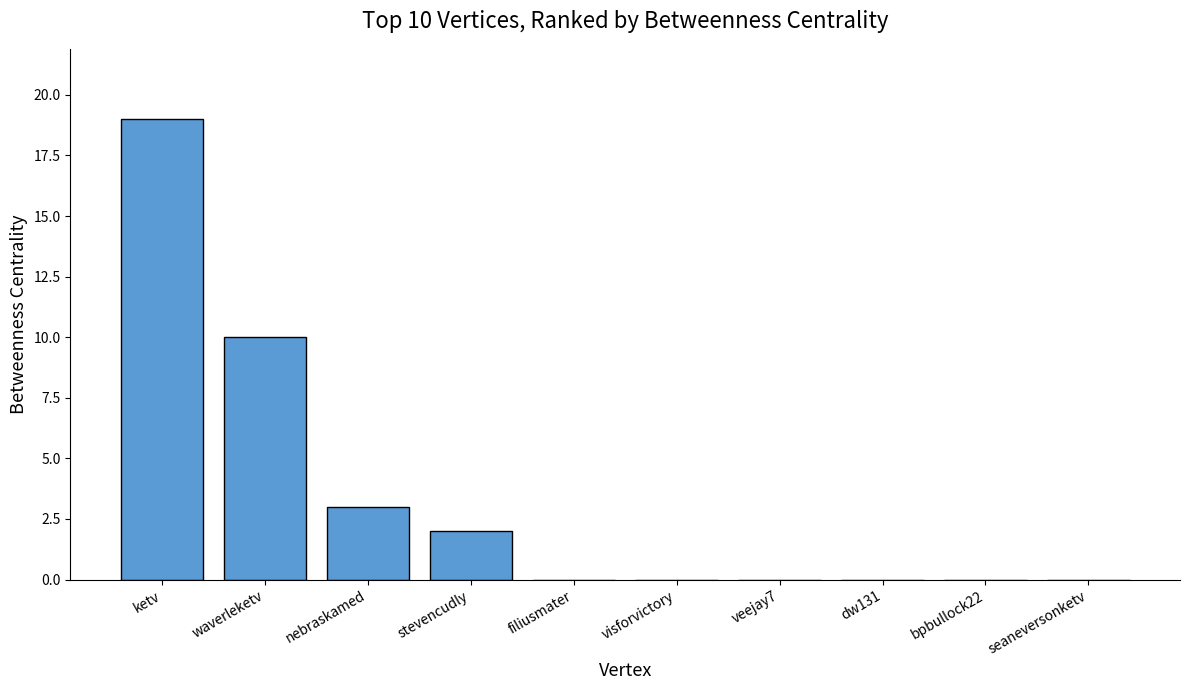

What is the sum of all values?

34